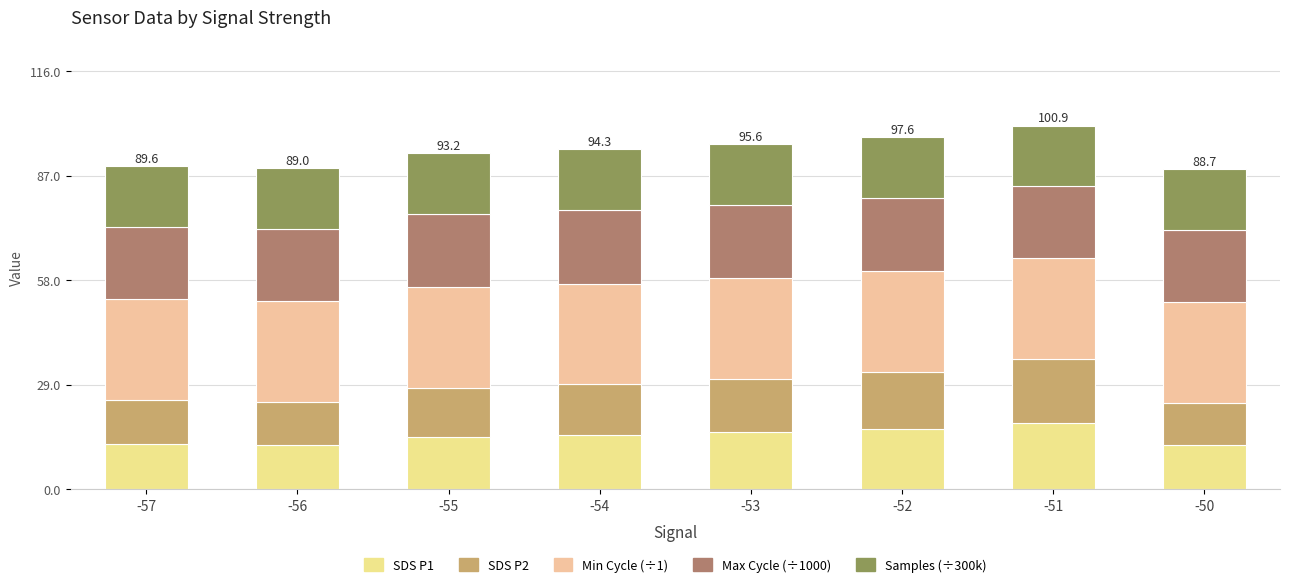

What is the average value of the Max Cycle (÷1000) series?

20.1